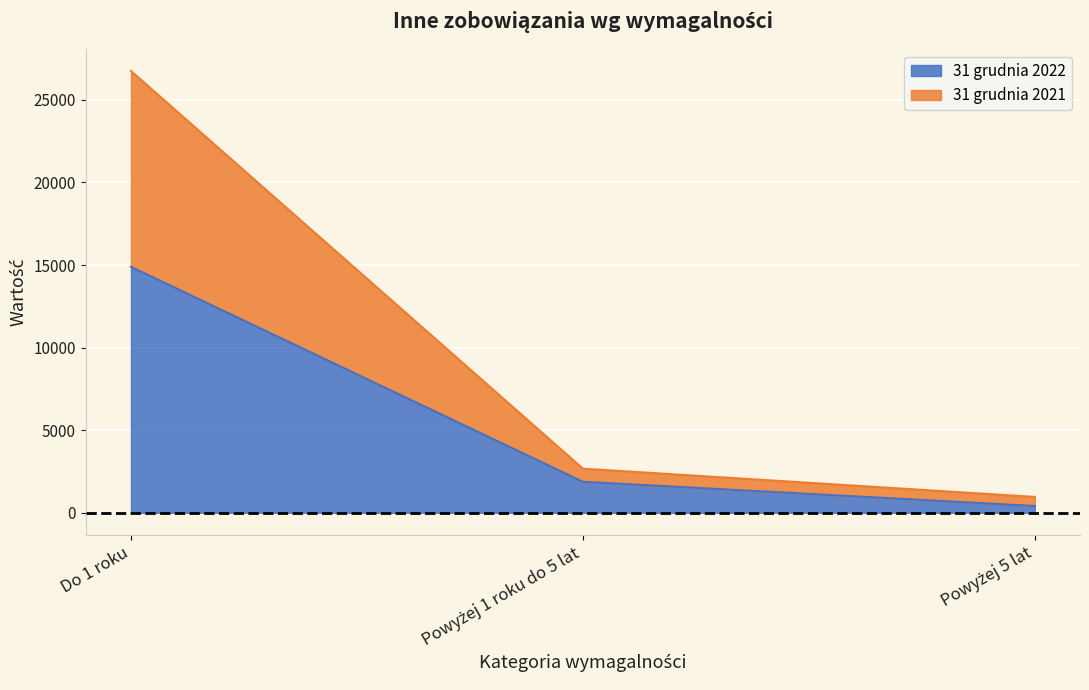

Reading left to right, extract all data points from this chart.

31 grudnia 2022: Do 1 roku=14888	Powyżej 1 roku do 5 lat=1878	Powyżej 5 lat=412
31 grudnia 2021: Do 1 roku=26746	Powyżej 1 roku do 5 lat=2673	Powyżej 5 lat=962